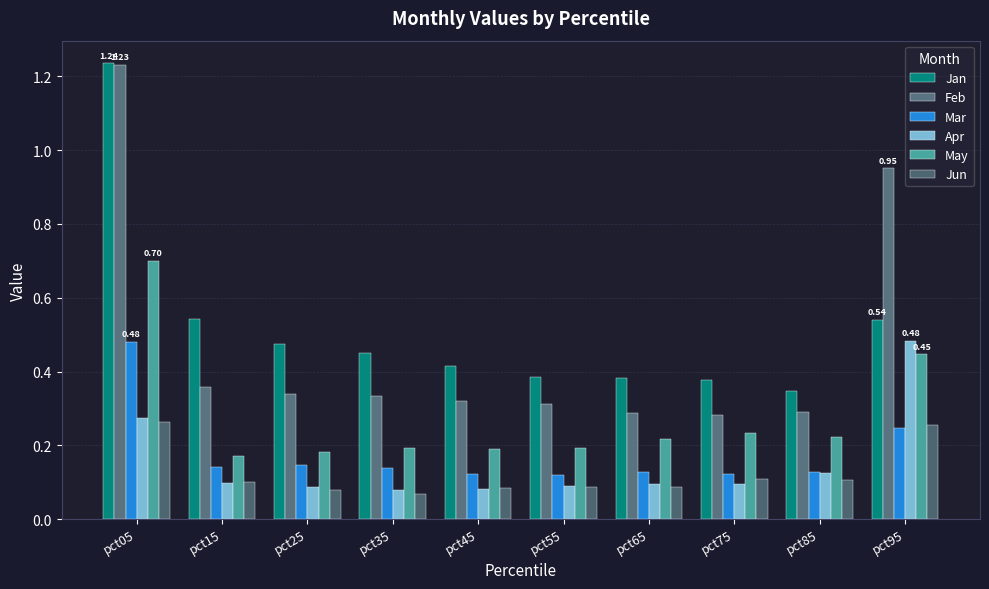

How many distinct data groups are displayed?

6